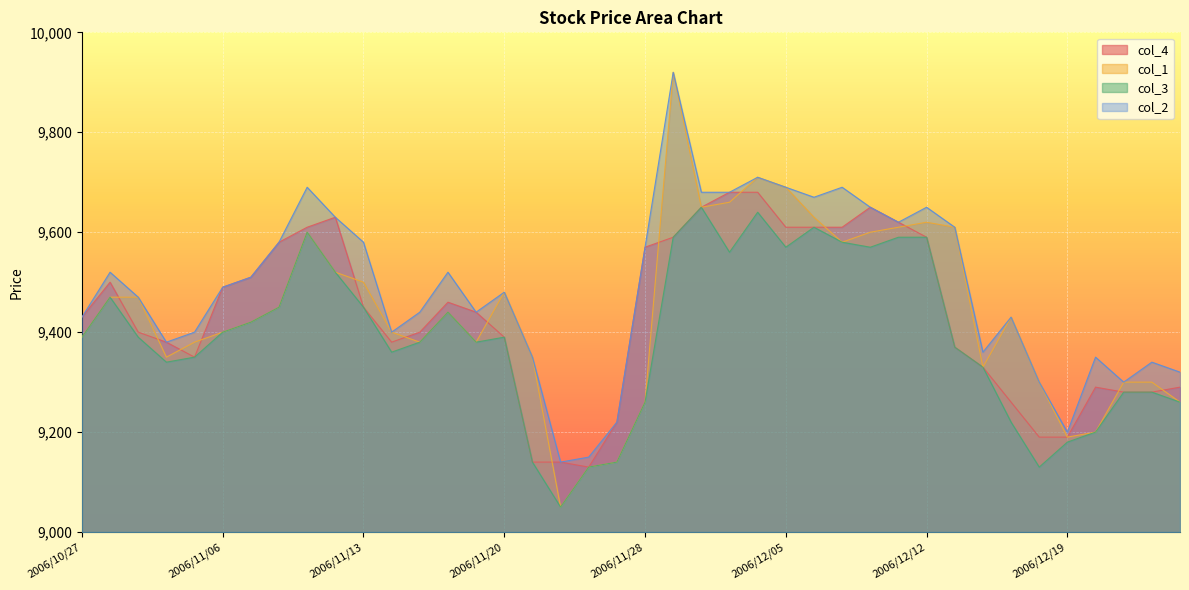

Reading left to right, list all the values displayed in this chart.

col_4: 9430	9500	9400	9380	9350	9490	9510	9580	9610	9630	9450	9380	9400	9460	9440	9390	9140	9140	9130	9220	9570	9590	9650	9680	9680	9610	9610	9610	9650	9620	9590	9370	9330	9260	9190	9190	9290	9280	9280	9290
col_1: 9390	9470	9470	9350	9380	9400	9420	9450	9600	9520	9500	9400	9380	9440	9380	9480	9350	9050	9130	9140	9260	9920	9650	9660	9710	9690	9630	9580	9600	9610	9620	9610	9330	9430	9300	9190	9200	9300	9300	9260
col_3: 9390	9470	9390	9340	9350	9400	9420	9450	9600	9520	9450	9360	9380	9440	9380	9390	9140	9050	9130	9140	9260	9590	9650	9560	9640	9570	9610	9580	9570	9590	9590	9370	9330	9220	9130	9180	9200	9280	9280	9260
col_2: 9430	9520	9470	9380	9400	9490	9510	9580	9690	9630	9580	9400	9440	9520	9440	9480	9350	9140	9150	9220	9570	9920	9680	9680	9710	9690	9670	9690	9650	9620	9650	9610	9360	9430	9300	9200	9350	9300	9340	9320